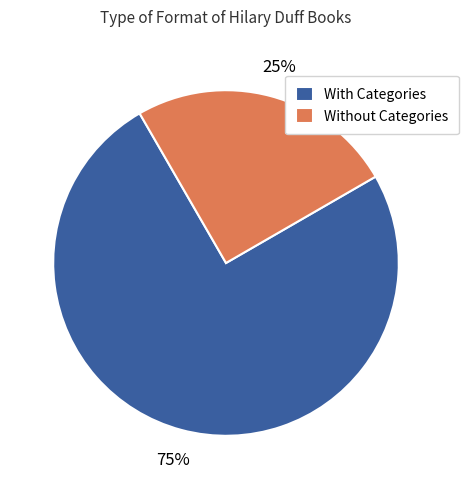

Do Without Categories and With Categories together represent more than half of the pie?

Yes